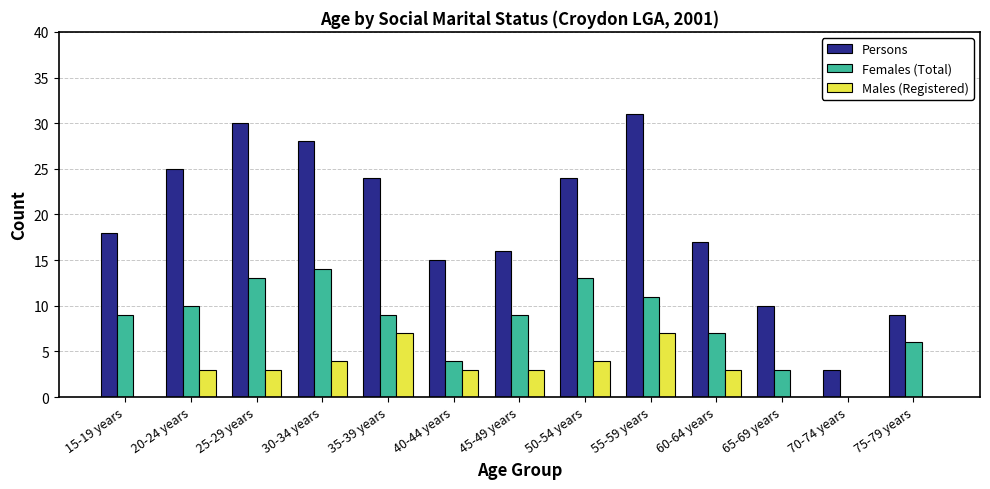

Which category has the highest value across all series?

55-59 years